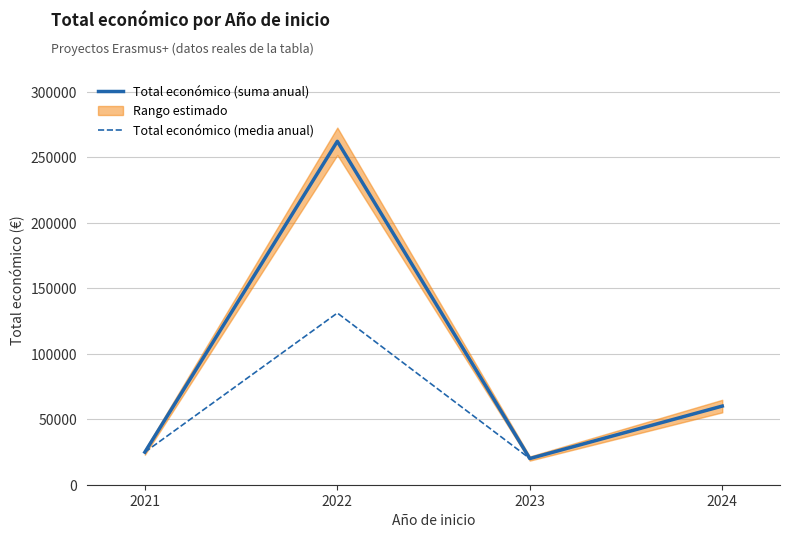

Which series changed the most between 2023 and 2024?

Total económico (suma anual)